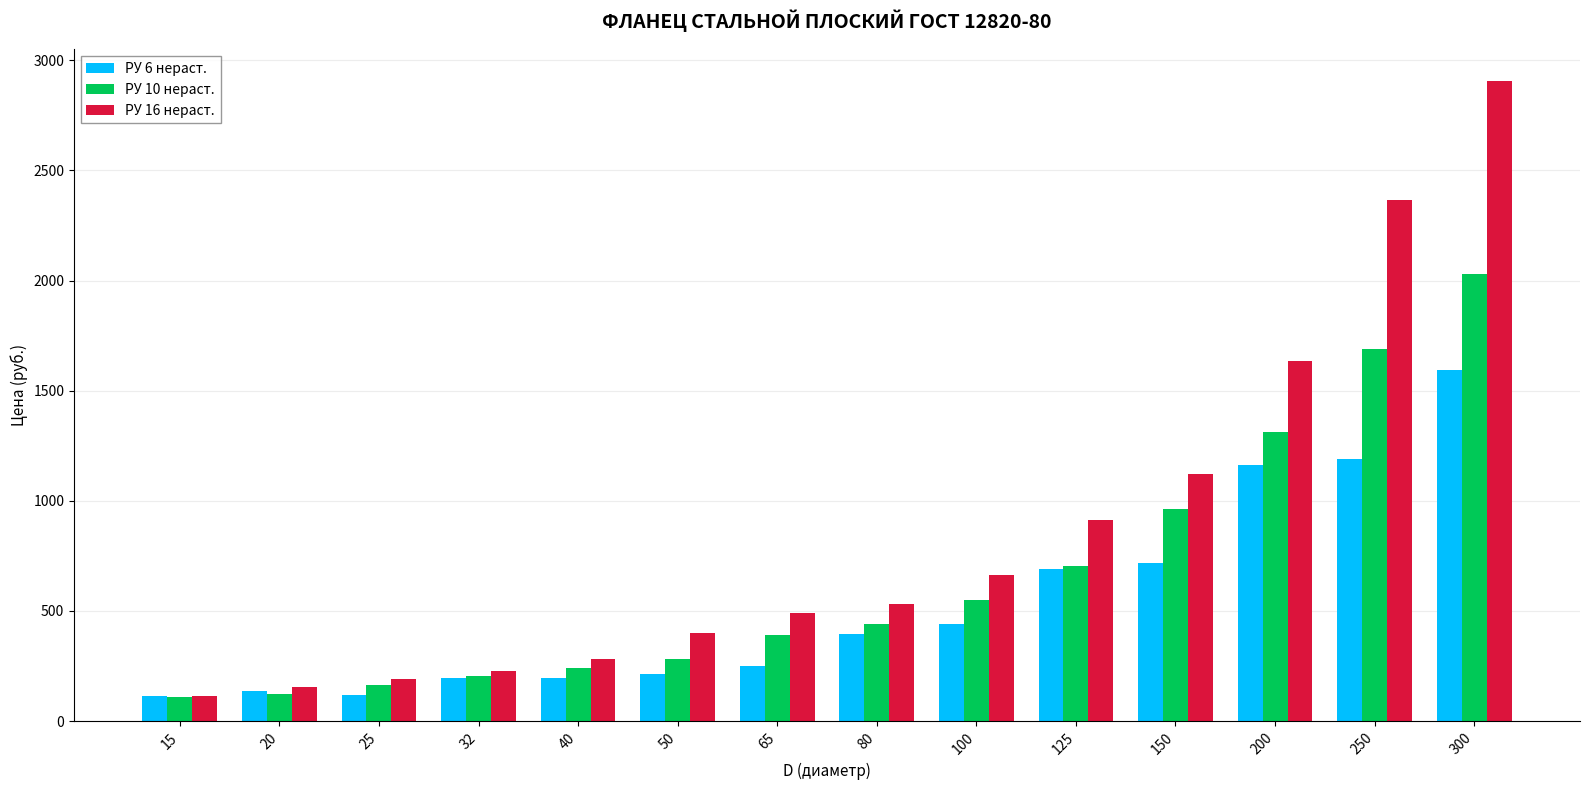

What is the difference between the second highest and minimum values in the РУ 10 нераст. series?

1578.5